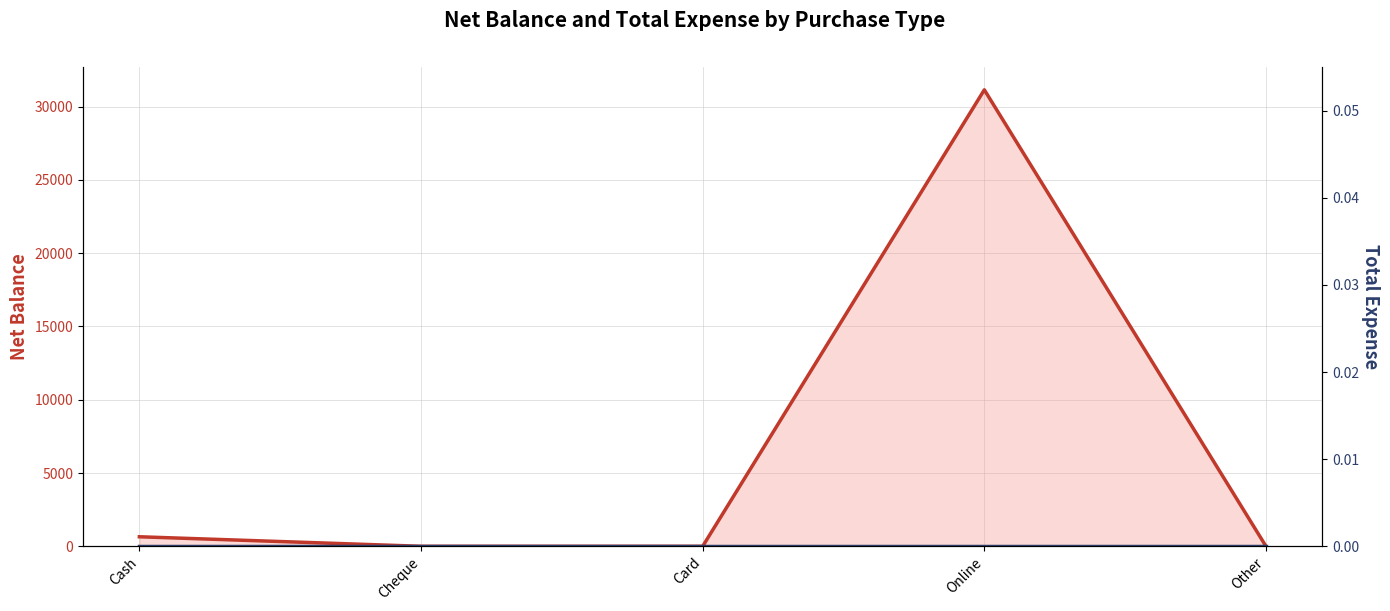

Is it true that Total Expense equals 0 at Cash?

True